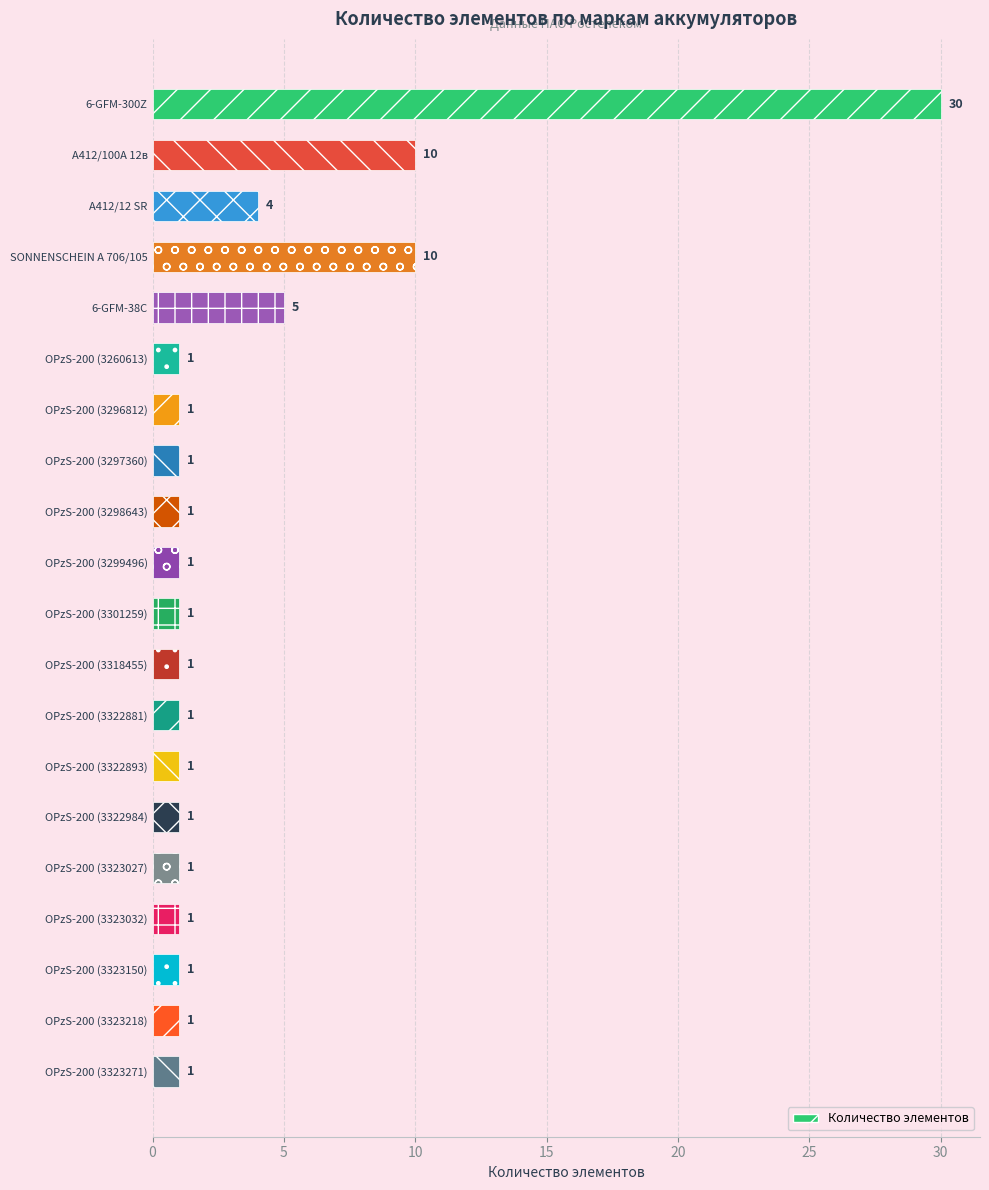

How many data points does each series have?

20